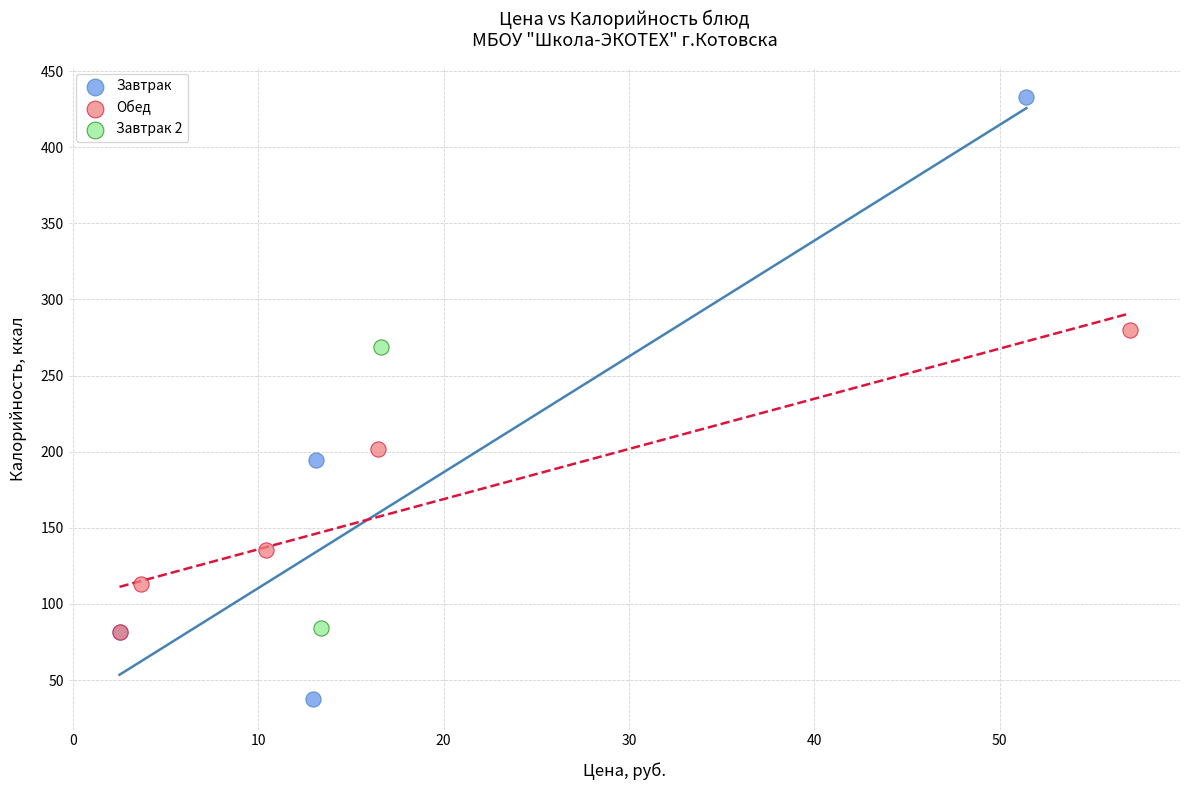

Which series reaches the minimum Y coordinate?

Завтрак